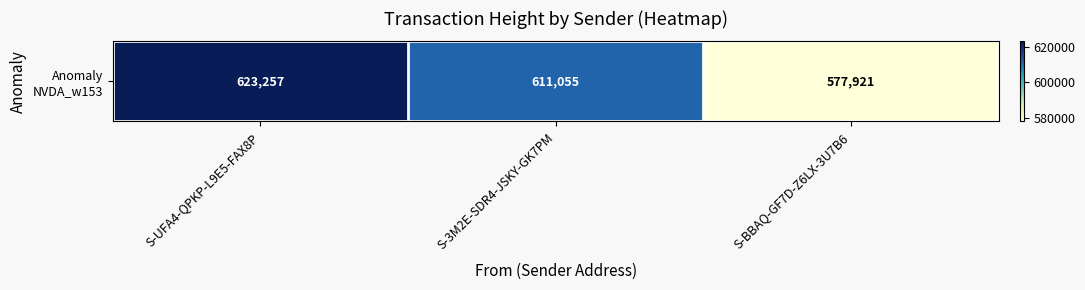

Reading left to right, transcribe all the data shown in this chart.

623257	611055	577921